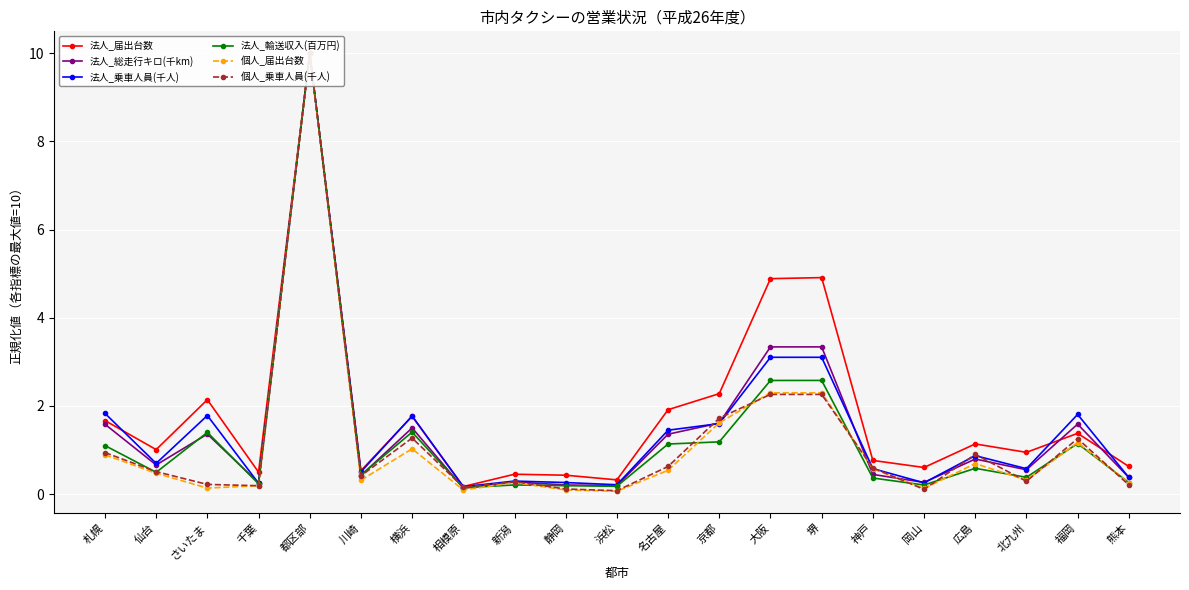

What is the difference between the second highest and minimum values in the 個人_乗車人員(千人) series?

2.2